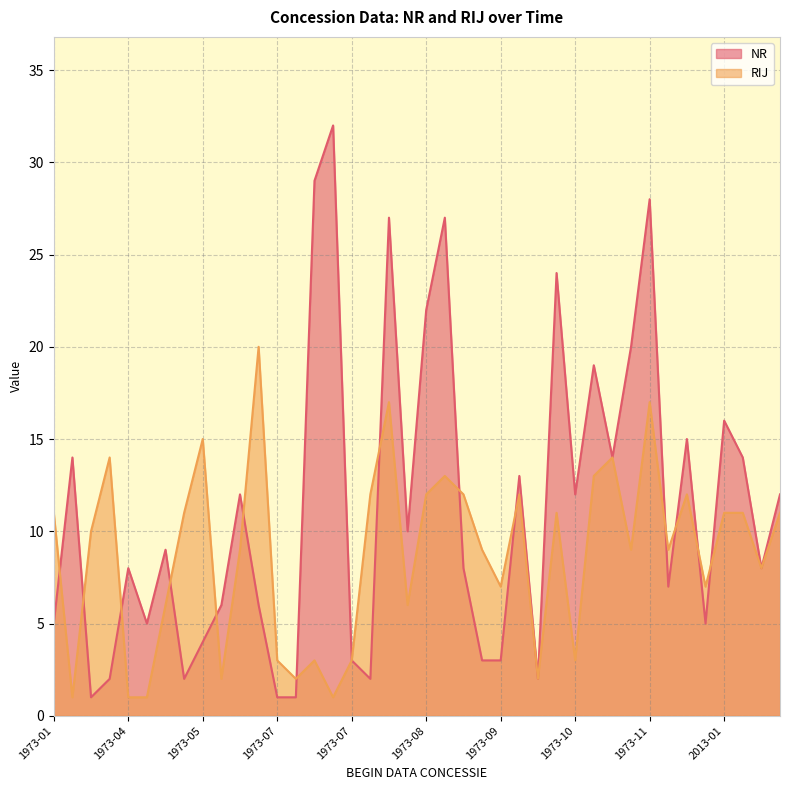

What is the sum of the NR values at 1973-07-05 and 1973-08-03?

56